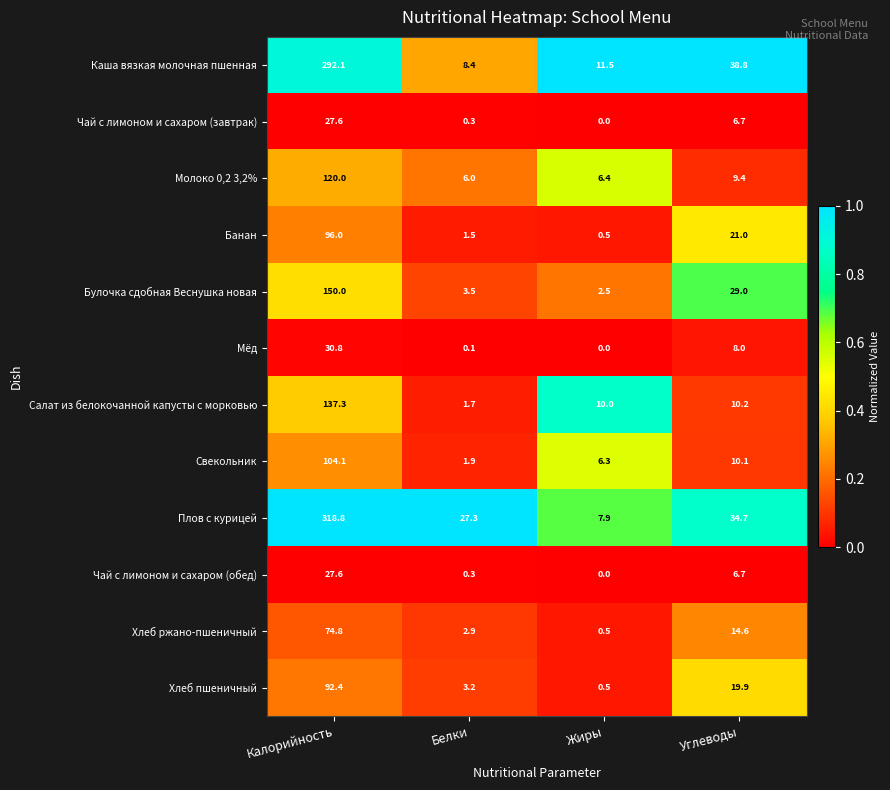

What is the spread (max minus min) of values at Калорийность?

291.2